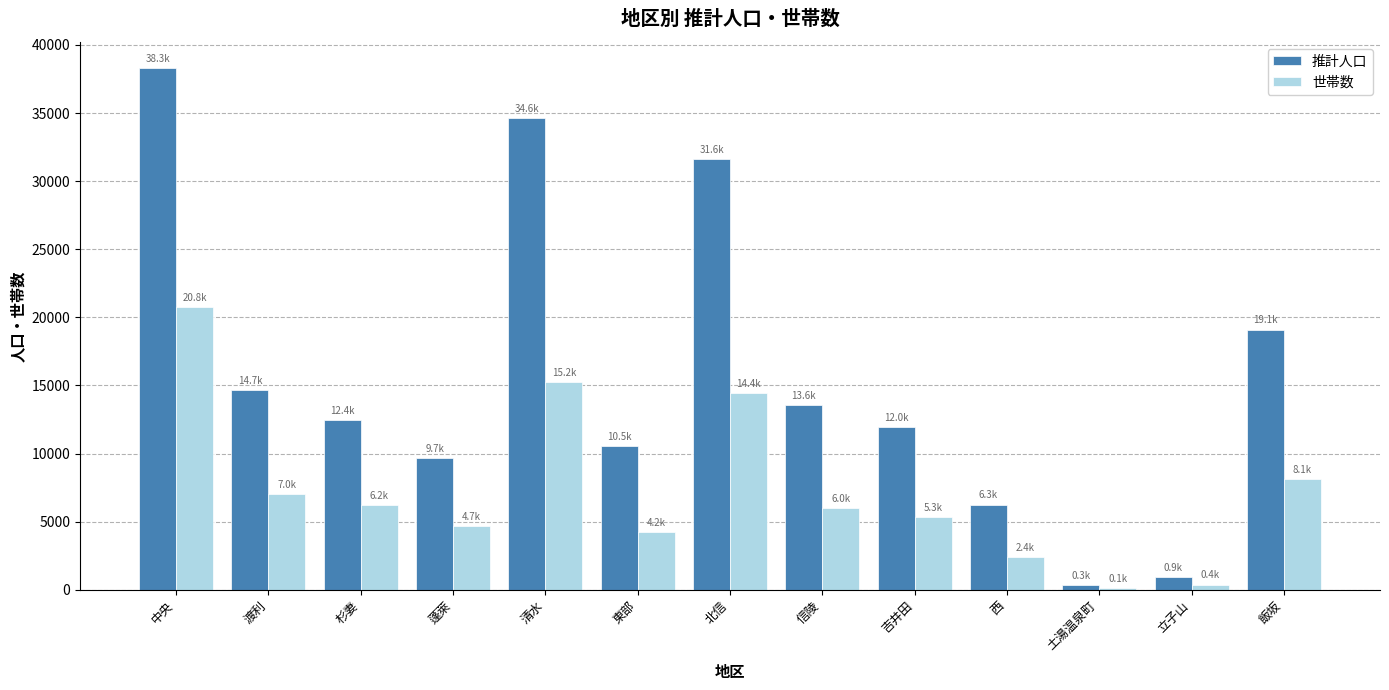

What is the difference between the highest and lowest values at 吉井田?

6636